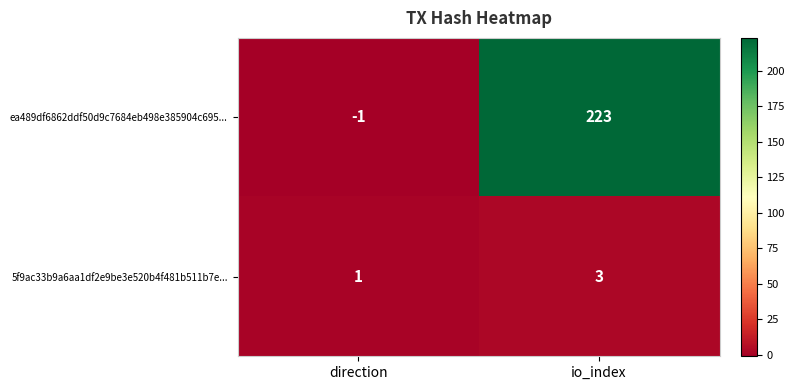

Rank the series by their maximum value, from lowest to highest.

5f9ac33b9a6aa1df2e9be3e520b4f481b511b7e..., ea489df6862ddf50d9c7684eb498e385904c695...